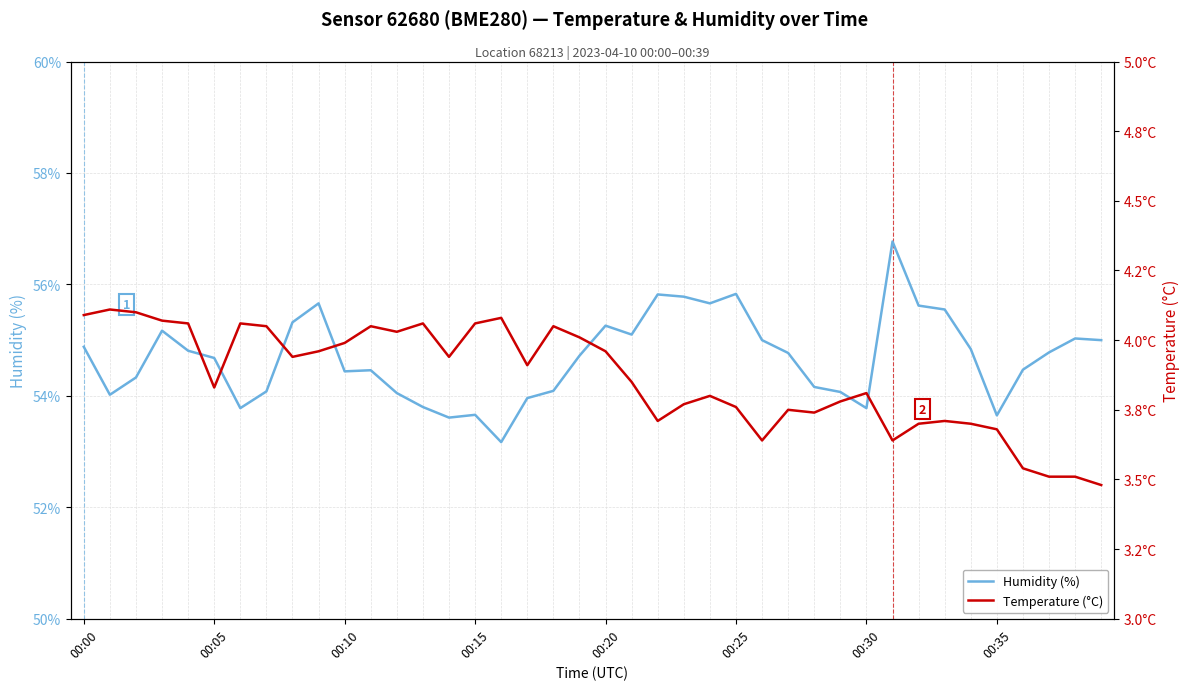

Reading right to left, extract all data points from this chart.

humidity: 55.0	55.0	54.8	54.5	53.6	54.8	55.5	55.6	56.8	53.8	54.1	54.2	54.8	55.0	55.8	55.7	55.8	55.8	55.1	55.3	54.7	54.1	54.0	53.2	53.7	53.6	53.8	54.0	54.5	54.4	55.7	55.3	54.1	53.8	54.7	54.8	55.2	54.3	54.0	54.9
temperature: 3.5	3.5	3.5	3.5	3.7	3.7	3.7	3.7	3.6	3.8	3.8	3.7	3.8	3.6	3.8	3.8	3.8	3.7	3.9	4.0	4.0	4.0	3.9	4.1	4.1	3.9	4.1	4.0	4.0	4.0	4.0	3.9	4.0	4.1	3.8	4.1	4.1	4.1	4.1	4.1